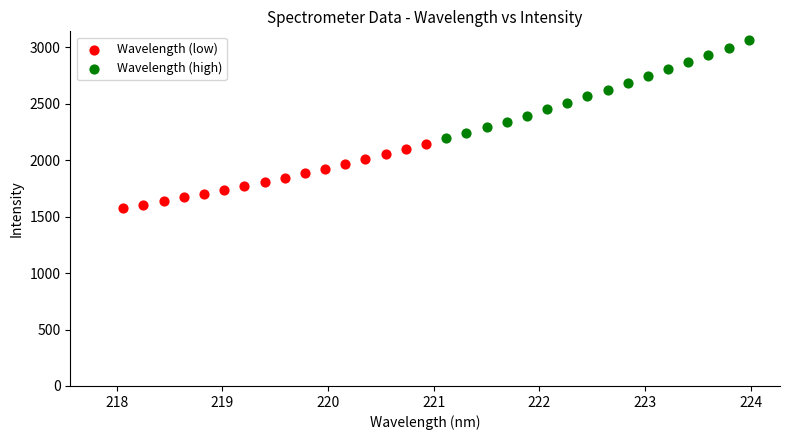

Which series has the widest spread of Y values?

Wavelength (high)